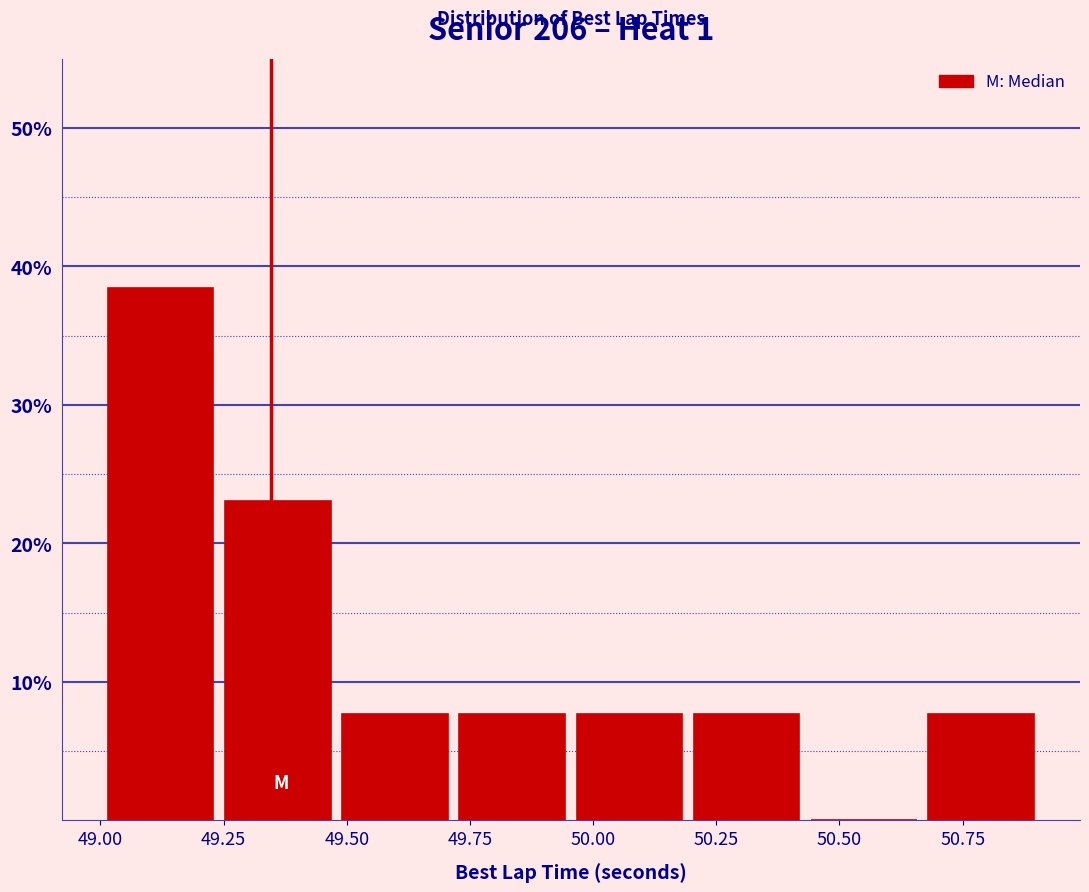

Over which range of the x-axis is the bar tallest?

49.00 to 49.25